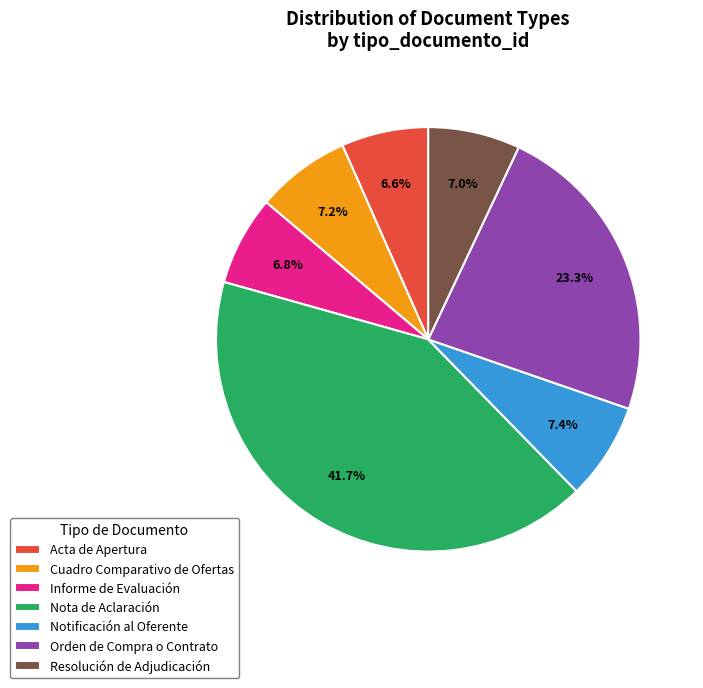

Combined, do Informe de Evaluación and Nota de Aclaración account for over 50%?

No